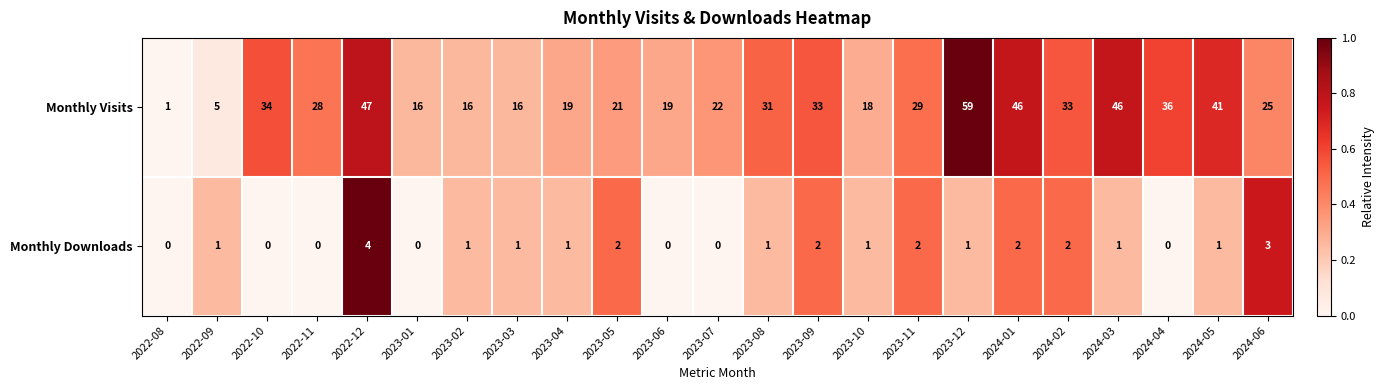

Rank the series by their average value, from highest to lowest.

Monthly Visits, Monthly Downloads